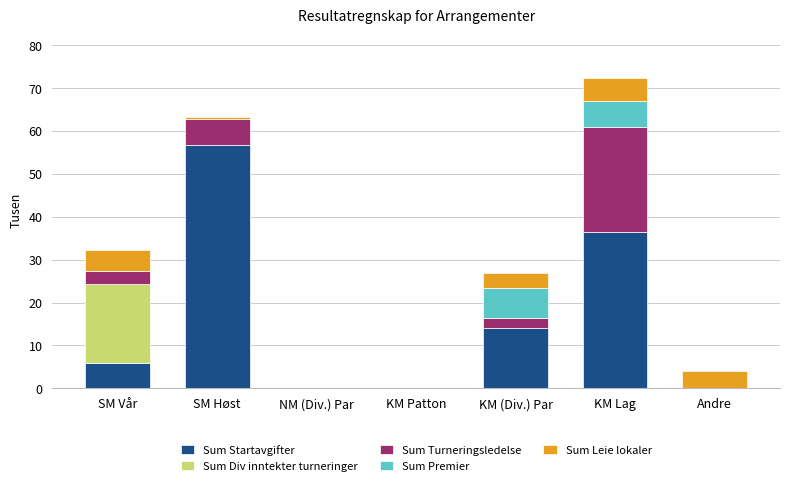

What is the label of the 7th bar from the left?

Andre